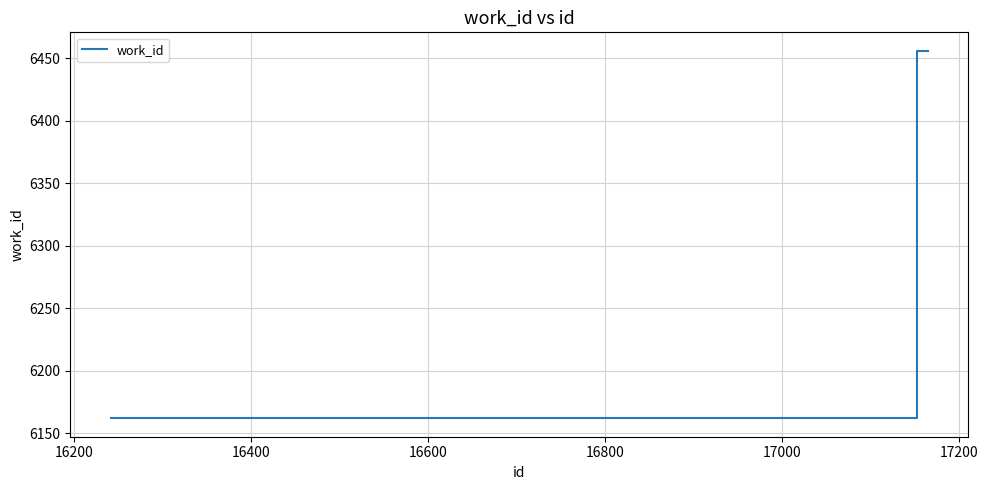

True or false: there are more than 2 points higher than both neighbors.

False